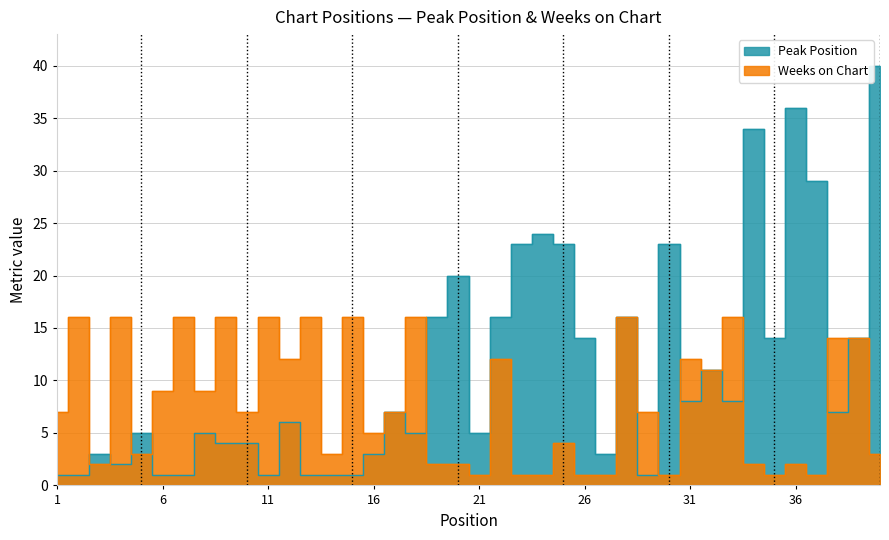

What is the value of the Peak Position point at the 13th from the left?

1